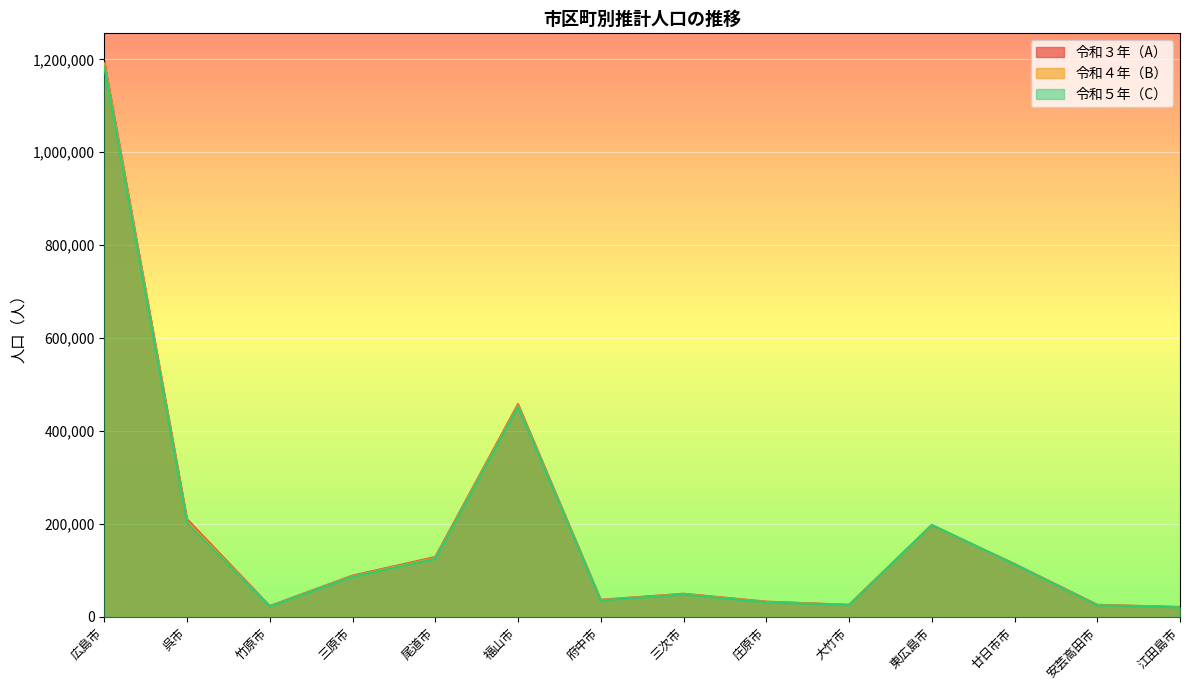

How many lines are shown in the chart?

3